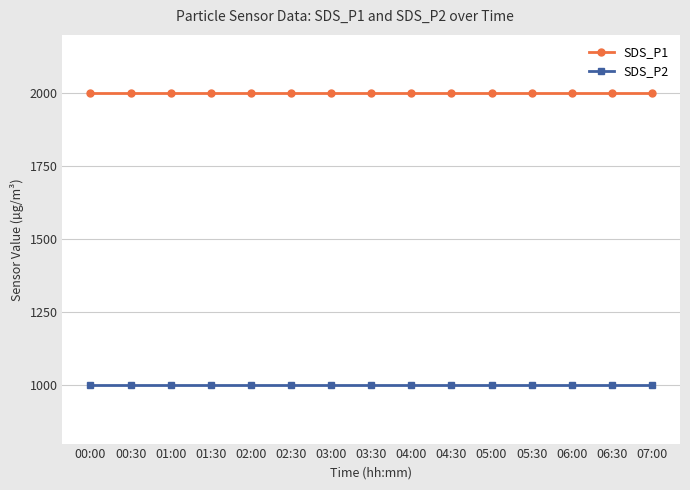

The value of SDS_P1 at 03:30 is 3321.1. True or false?

False